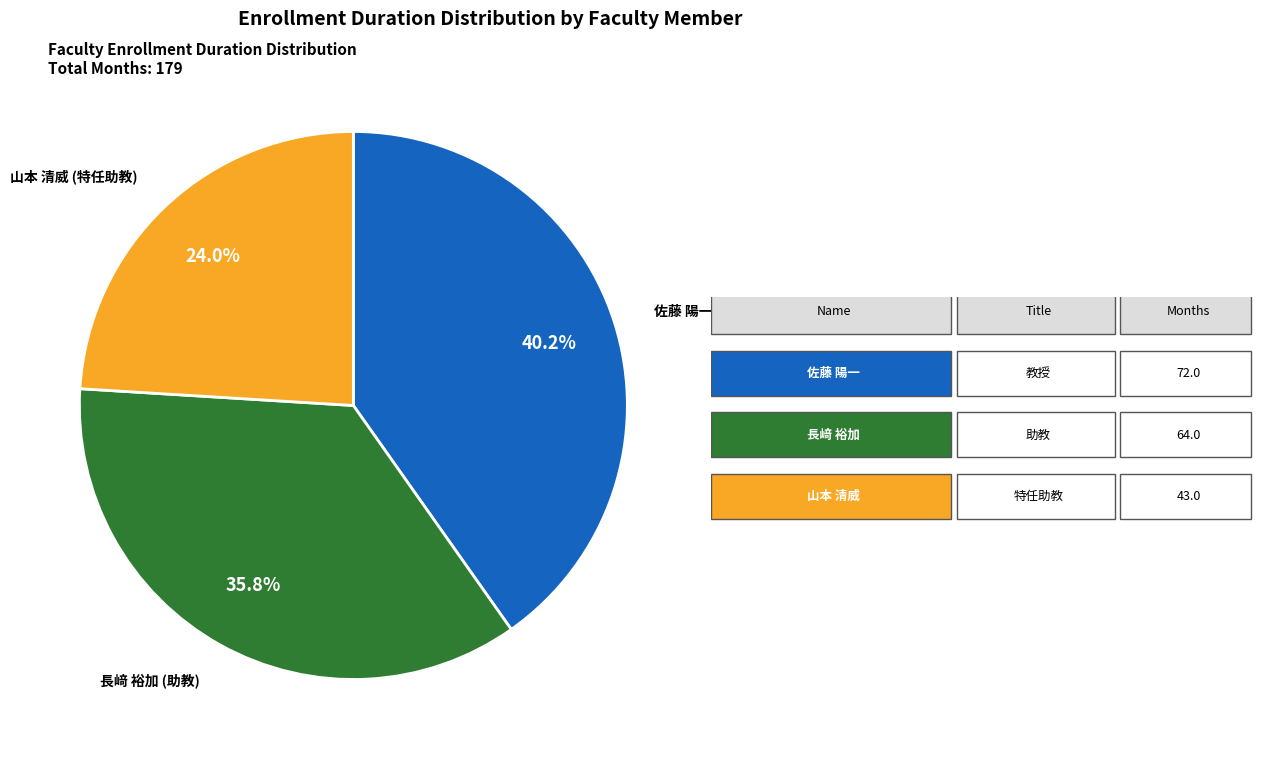

Is there any slice that represents more than half of the pie?

No